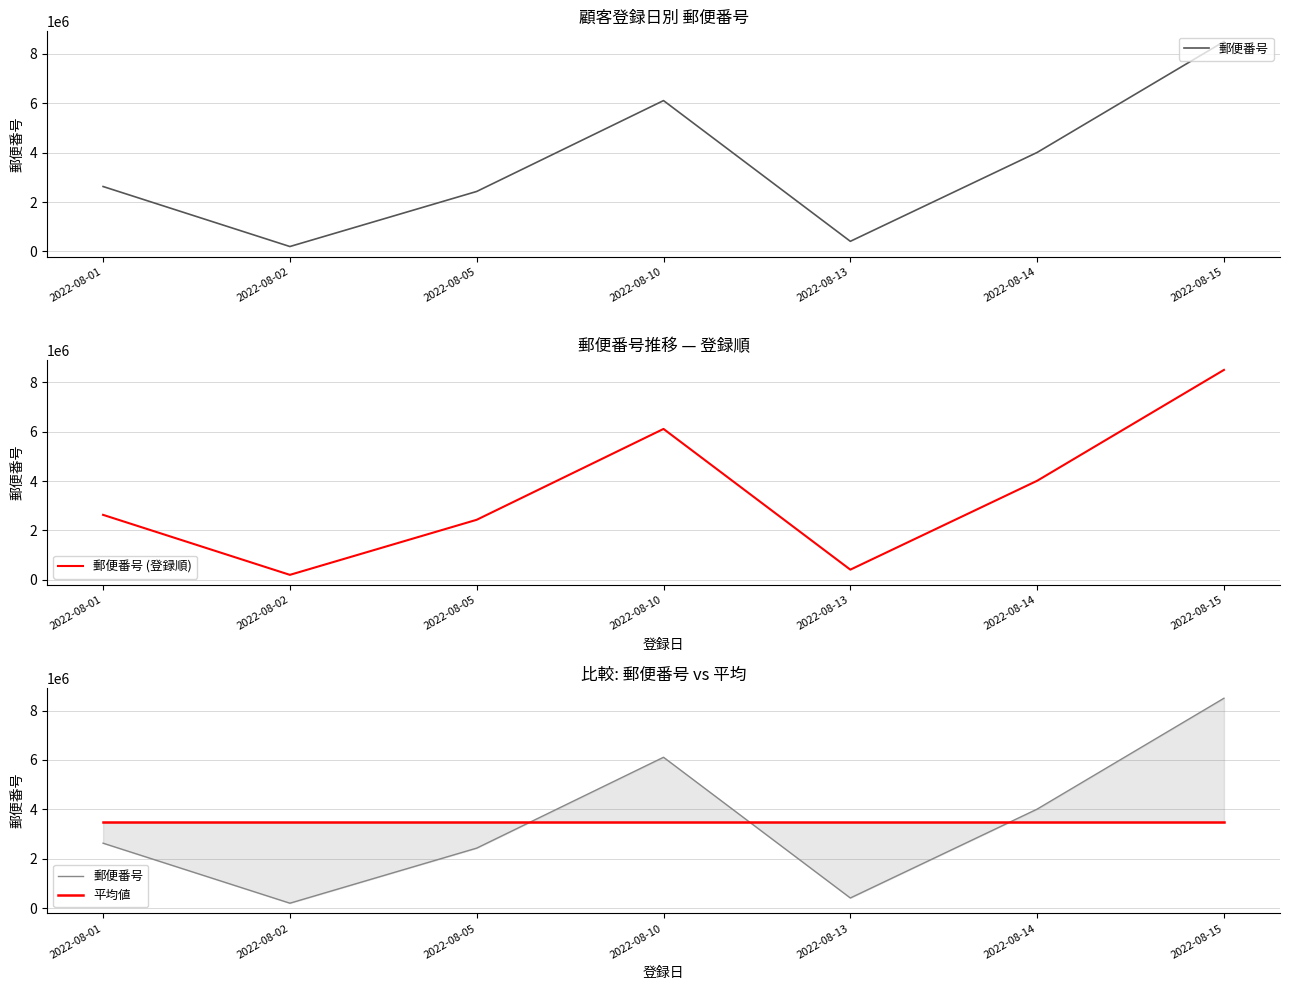

Is this an area chart (filled region under the line)?

No